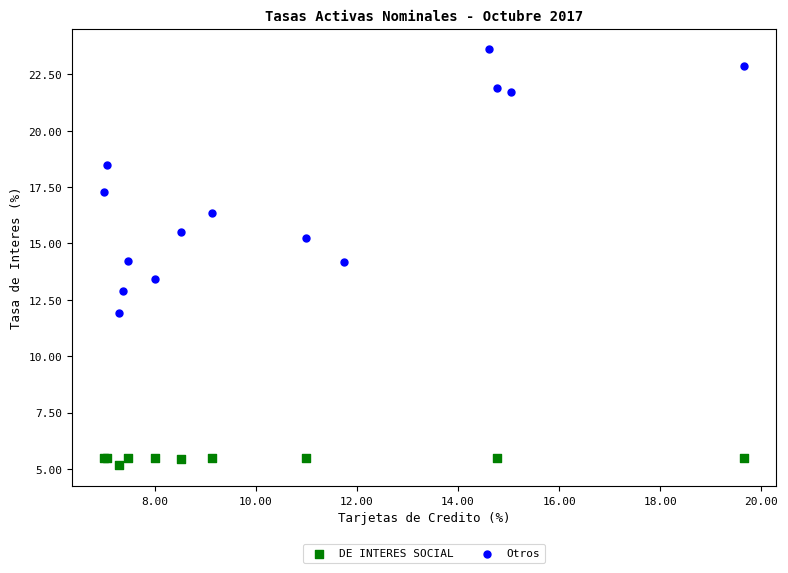

Which series has the largest Y range (max minus min)?

Otros